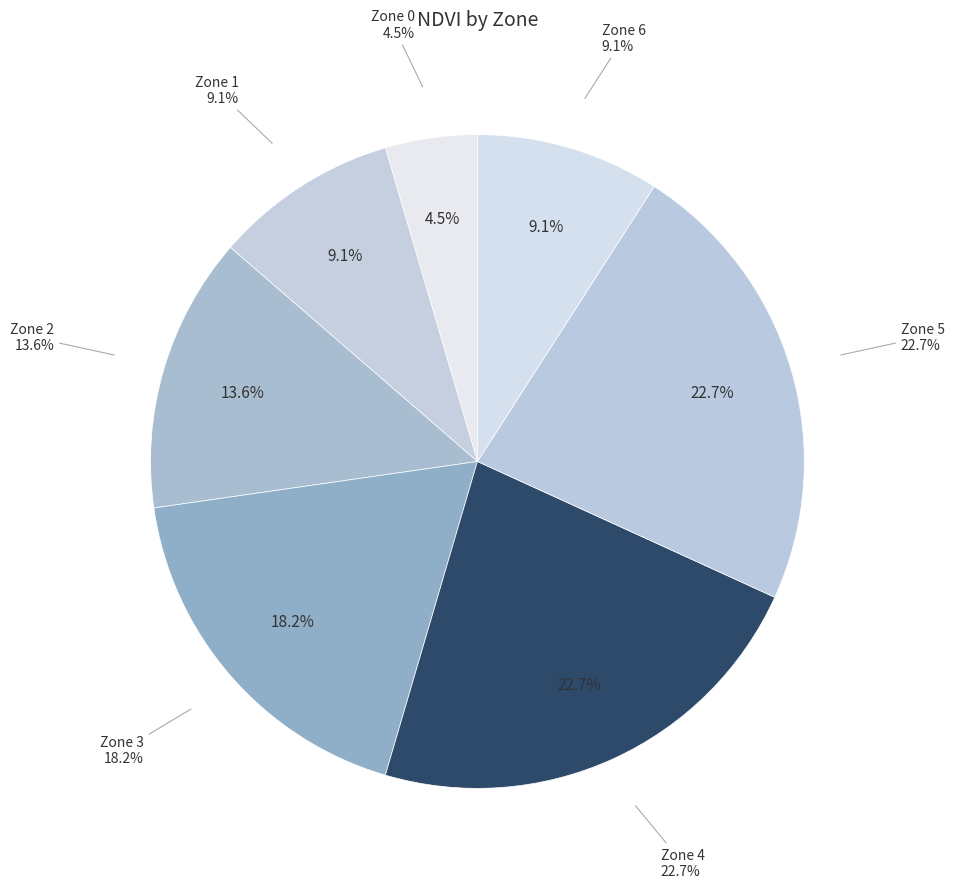

Is it true that Zone 1 is 5% of the pie?

False